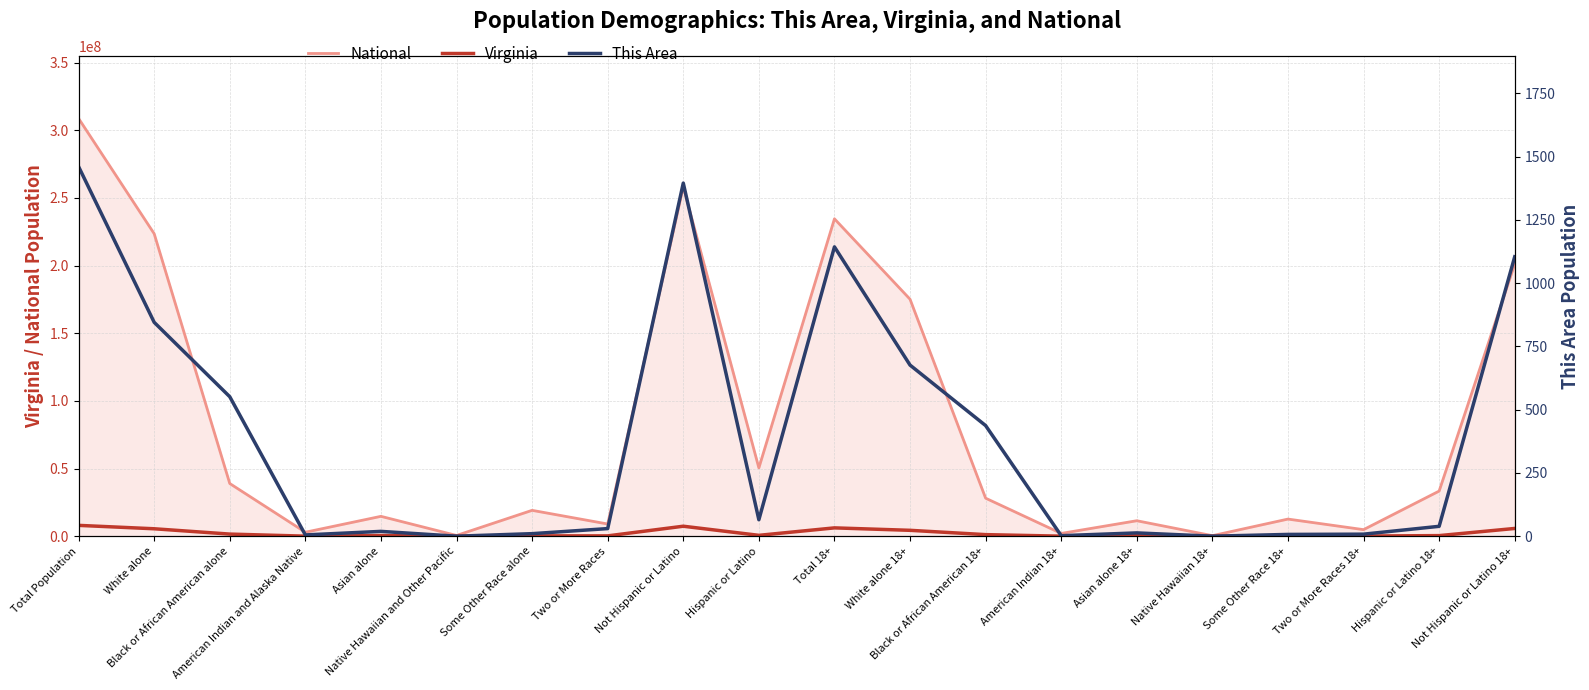

What is the maximum value shown in the chart?

8001024